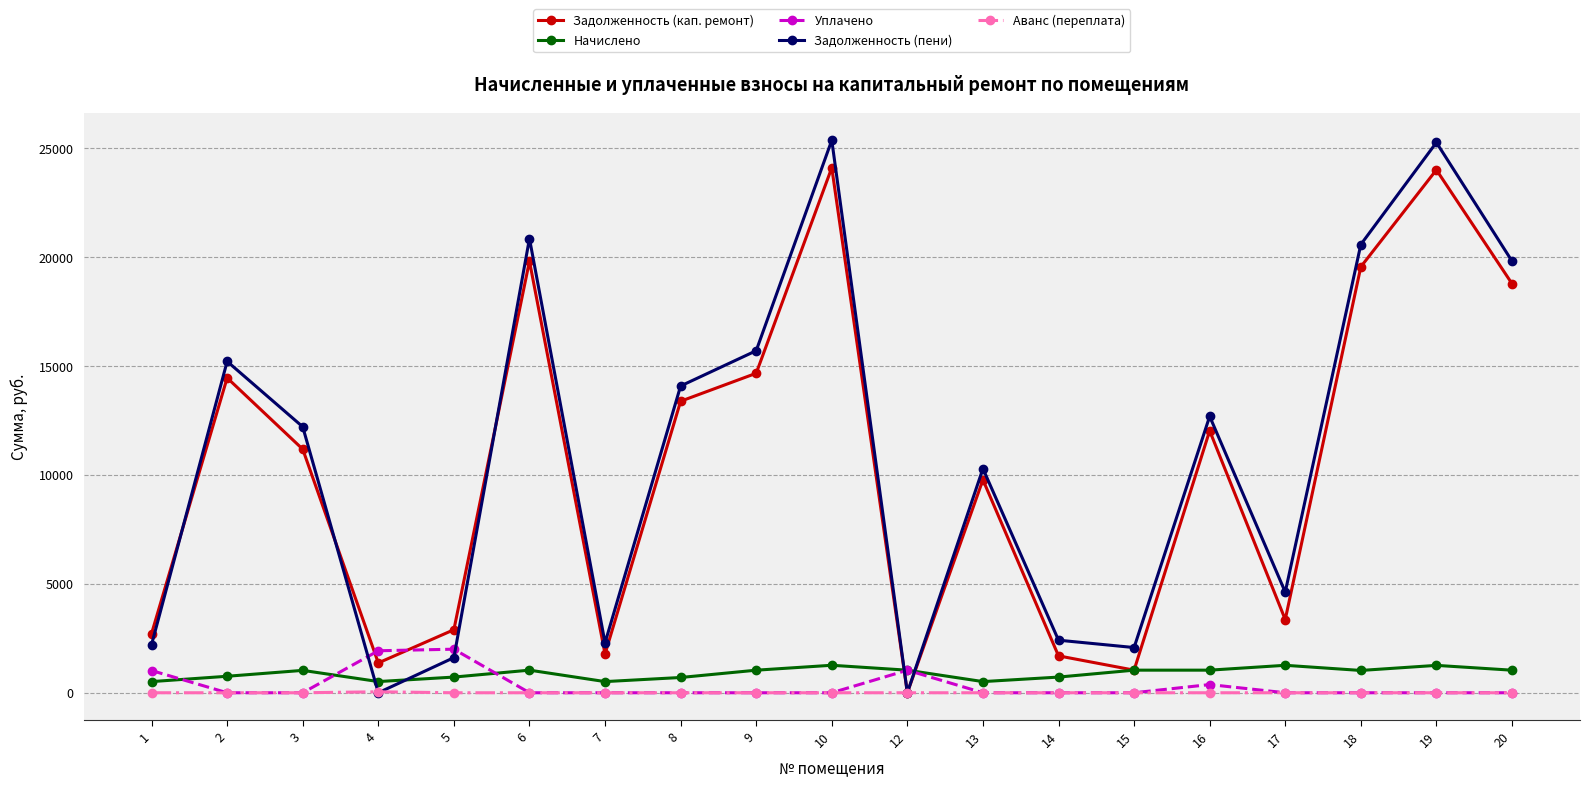

The value of Уплачено at 17 is 0.0. True or false?

True